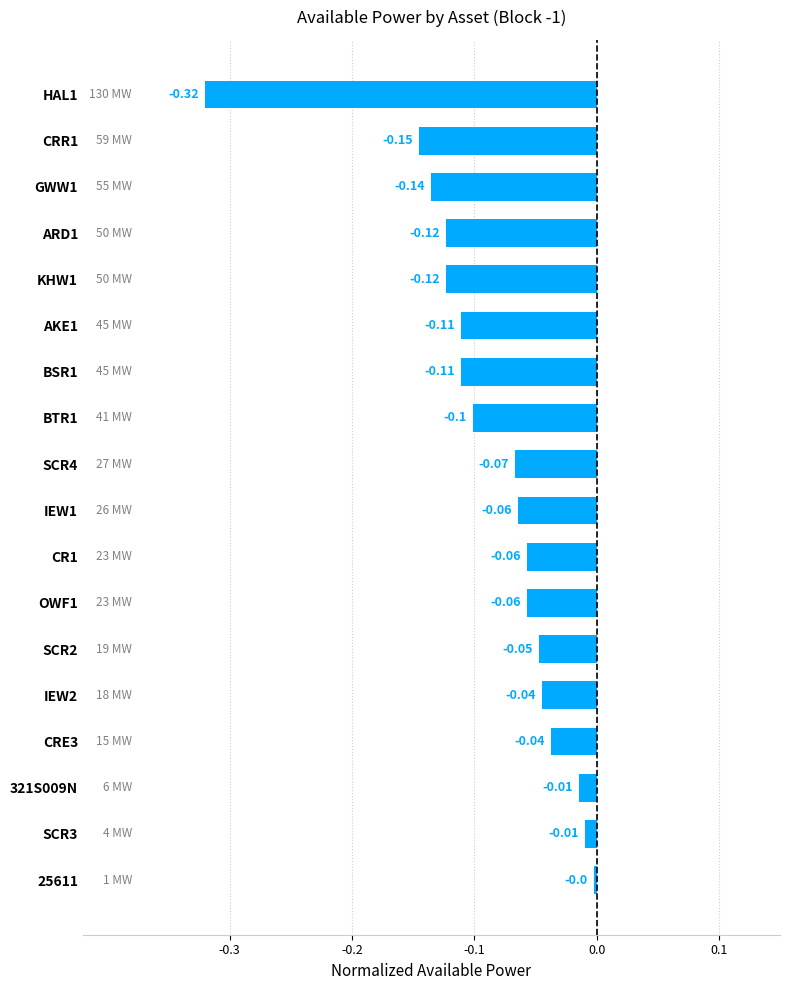

What is the change in value from GWW1 to SCR2?

+0.1